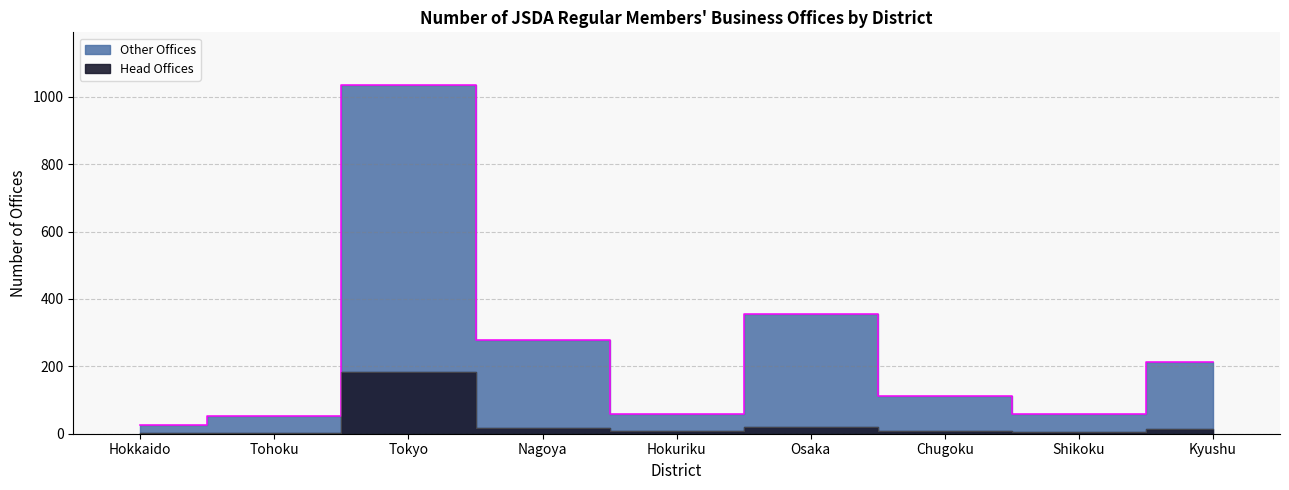

At which category does the chart reach its peak across all series?

Tokyo